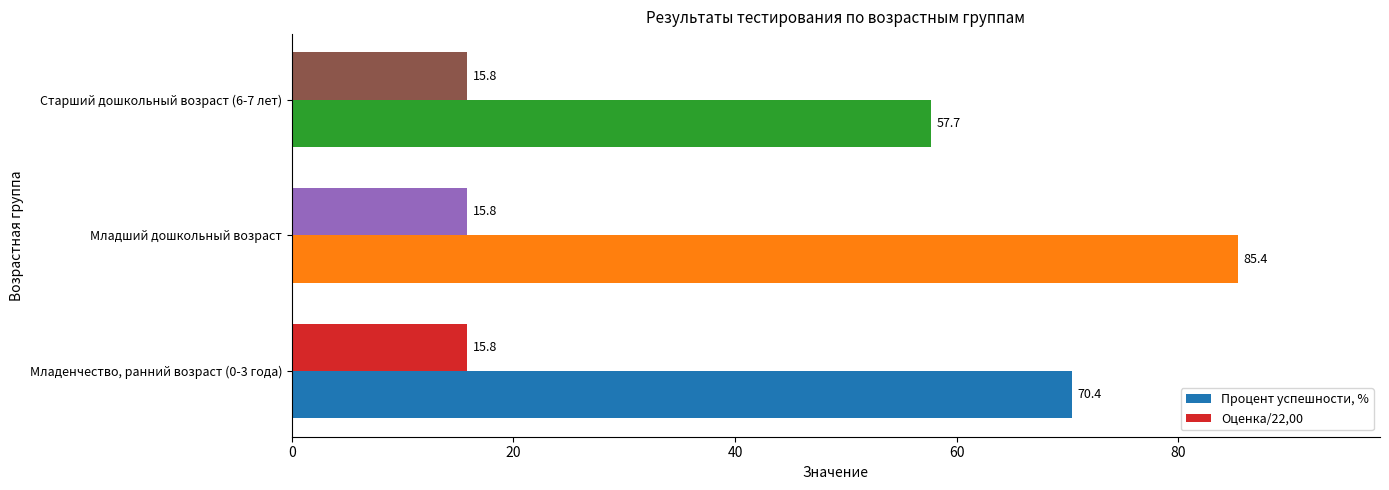

Read the Процент успешности, % value at Младенчество, ранний возраст (0-3 года).

70.4